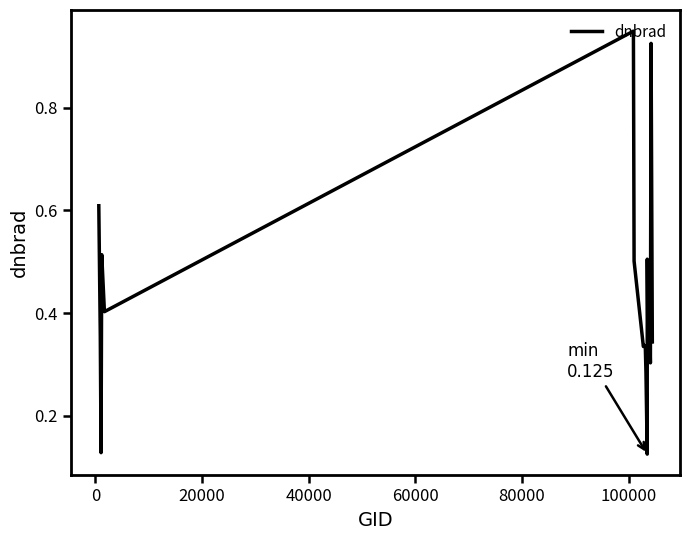

What is the difference between the maximum and minimum values?

0.8